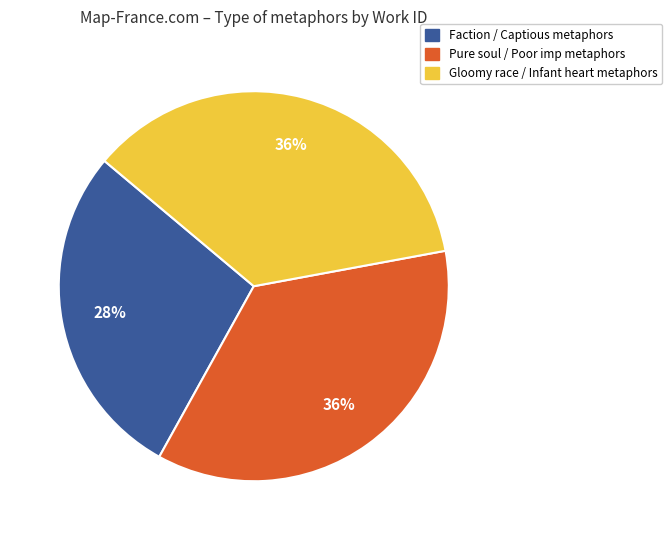

Count the number of slices in the pie.

3